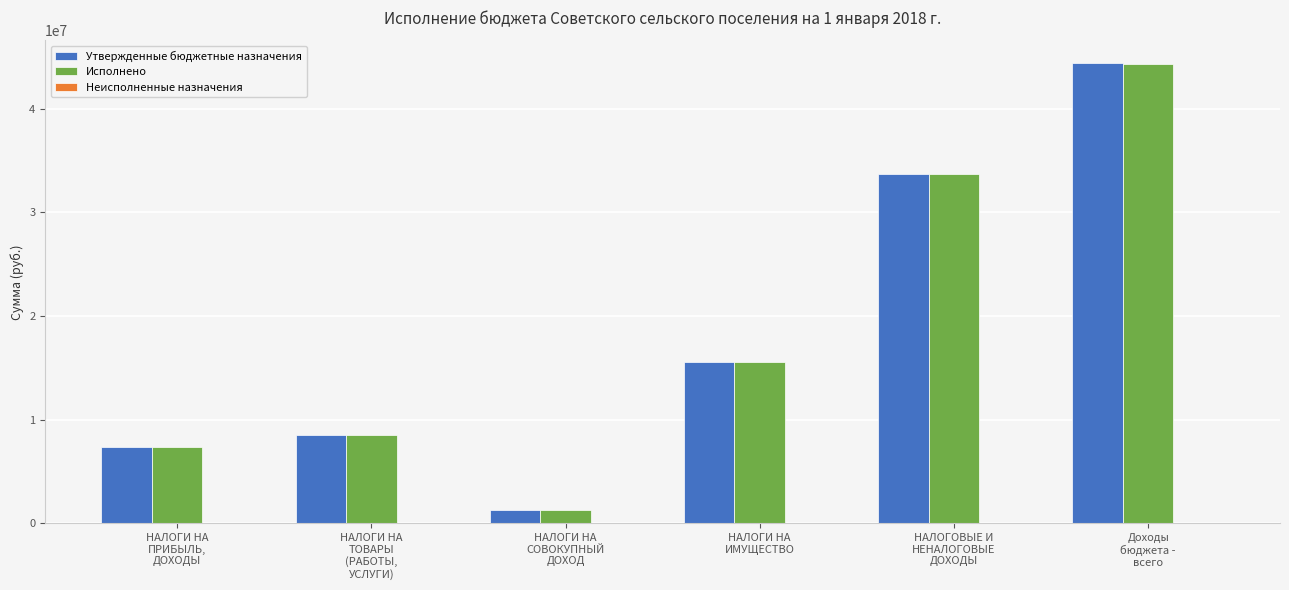

What is the maximum value shown in the chart?

44390580.0